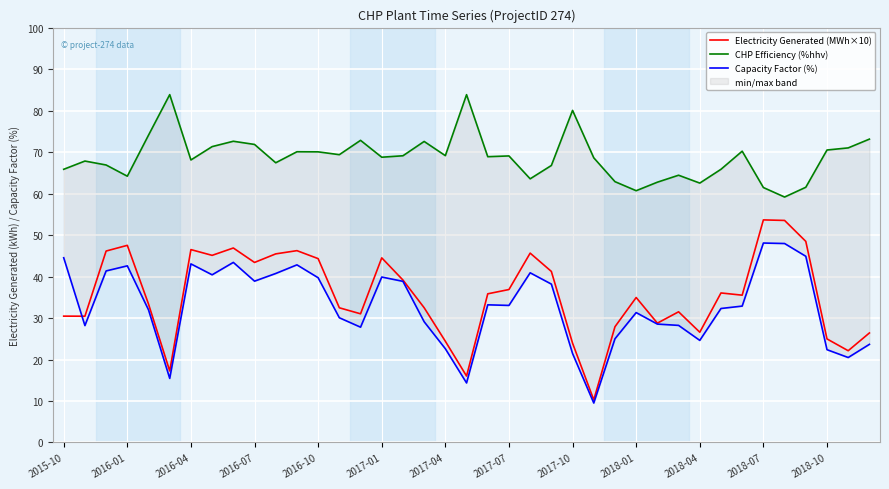

What is the average value of the CHP Efficiency (%hhv) series?

68.8